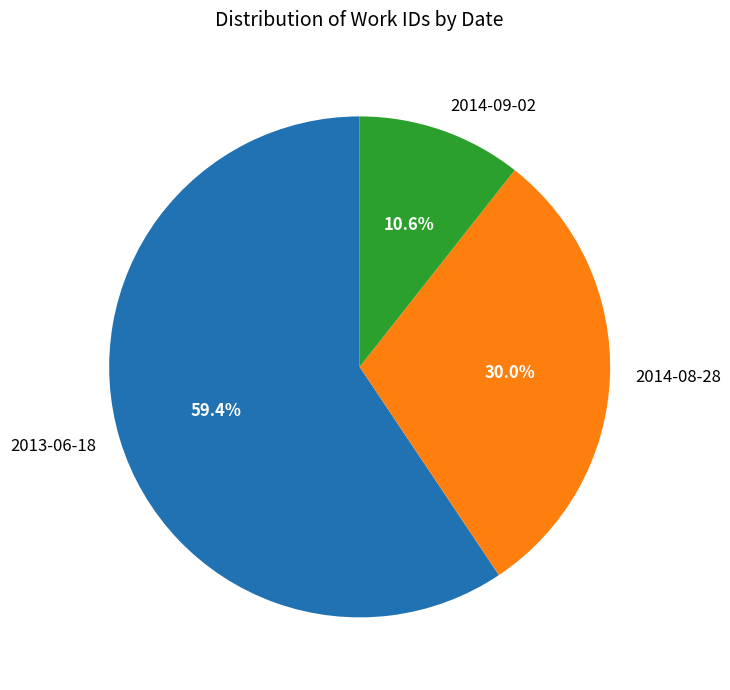

Which category has the biggest portion of the pie?

2013-06-18